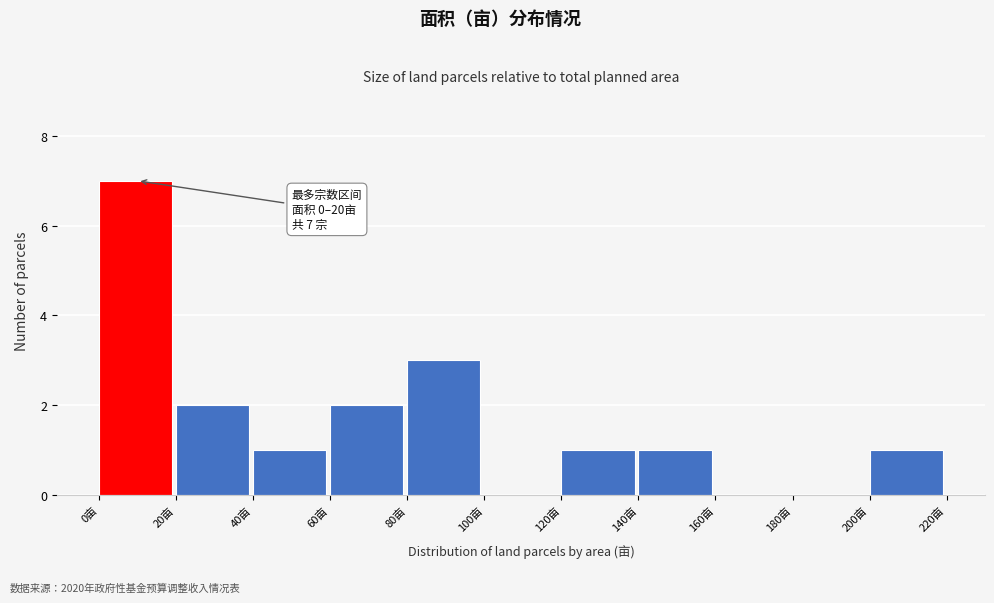

Over which range of the x-axis is the bar tallest?

0 to 20